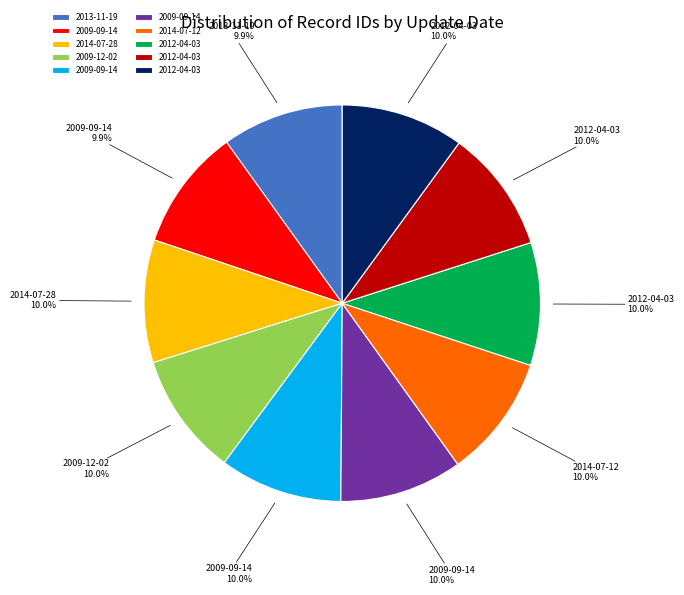

Is there a majority slice in this chart?

No